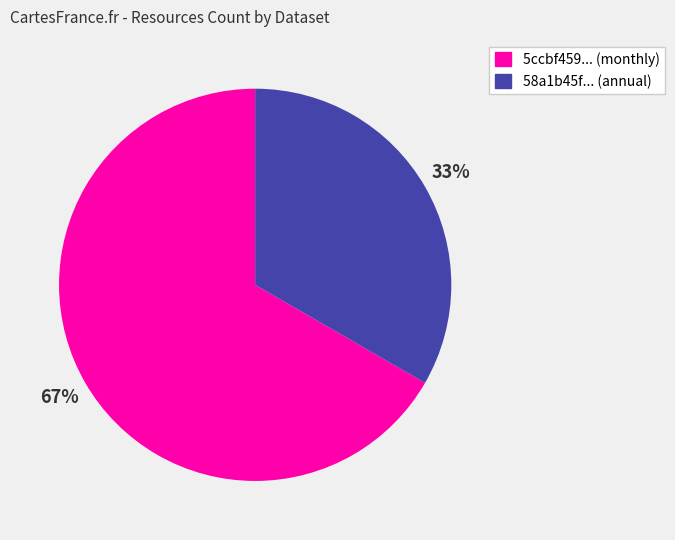

To the nearest percent, what is the average slice percentage?

50%